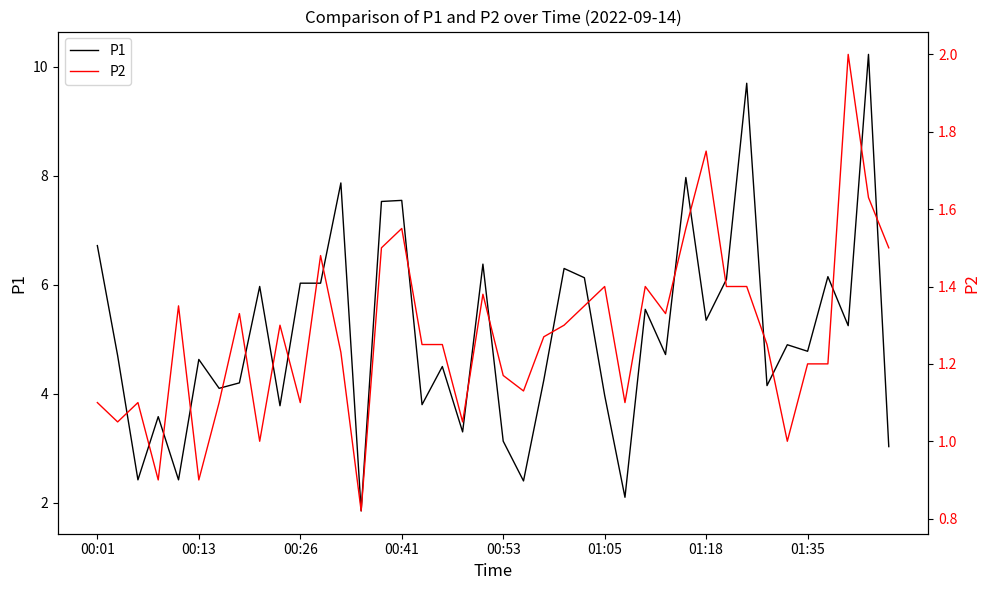

What are all the series names shown in the legend?

P1, P2